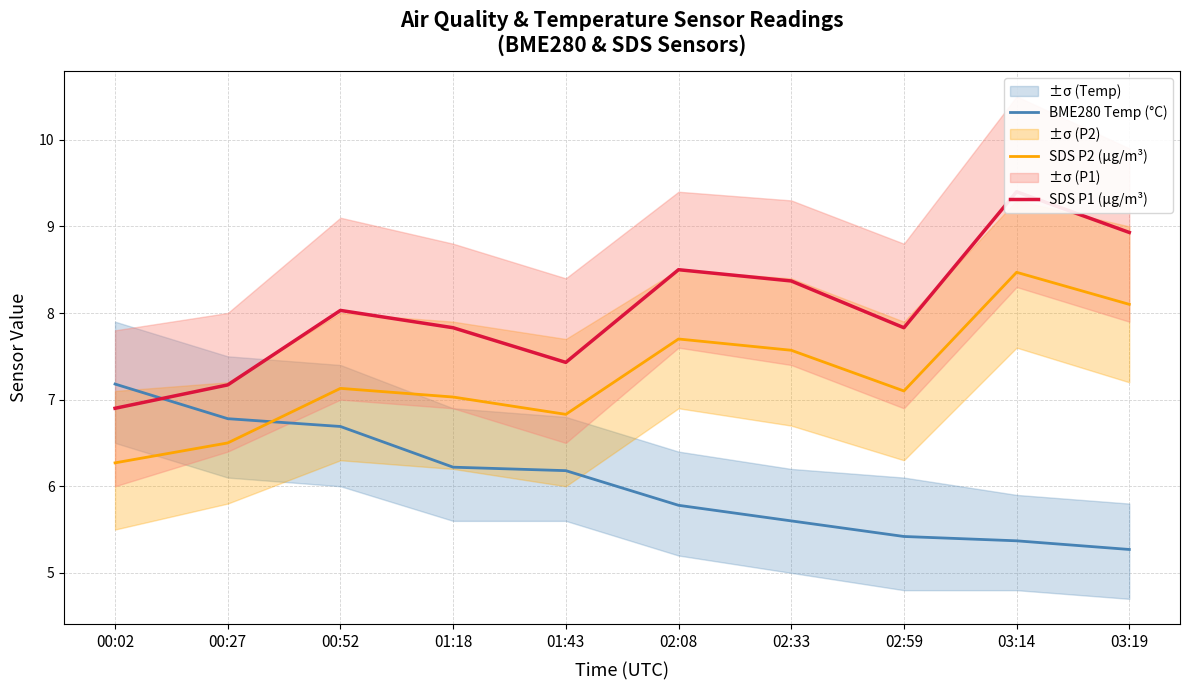

Reading left to right, extract all data points from this chart.

BME280 Temp (°C): 00:02=7.2	00:27=6.8	00:52=6.7	01:18=6.2	01:43=6.2	02:08=5.8	02:33=5.6	02:59=5.4	03:14=5.4	03:19=5.3
SDS P2 (µg/m³): 00:02=6.3	00:27=6.5	00:52=7.1	01:18=7.0	01:43=6.8	02:08=7.7	02:33=7.6	02:59=7.1	03:14=8.5	03:19=8.1
SDS P1 (µg/m³): 00:02=6.9	00:27=7.2	00:52=8.0	01:18=7.8	01:43=7.4	02:08=8.5	02:33=8.4	02:59=7.8	03:14=9.4	03:19=8.9